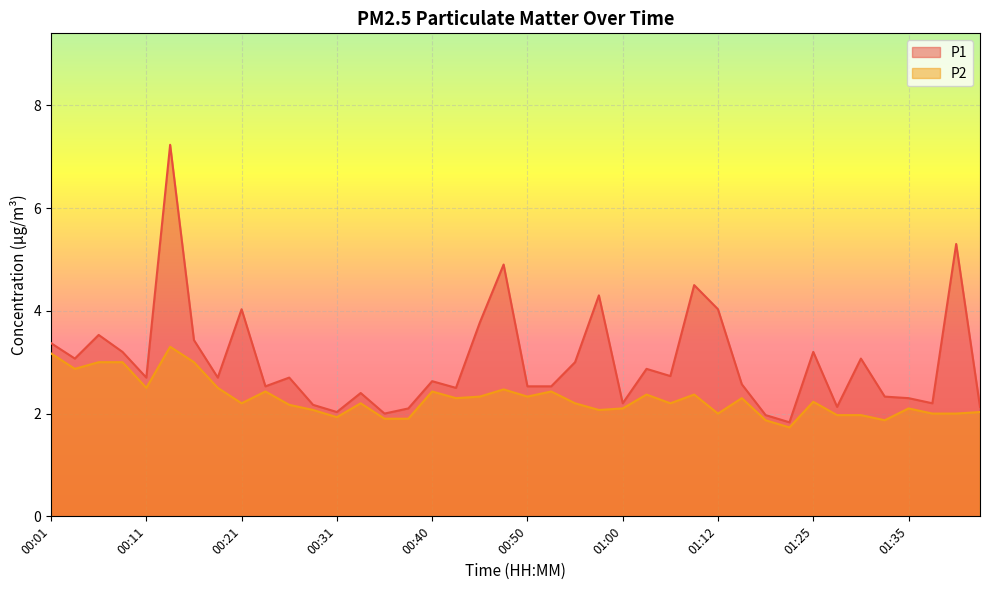

How many interior local valleys does the P2 series have?

11